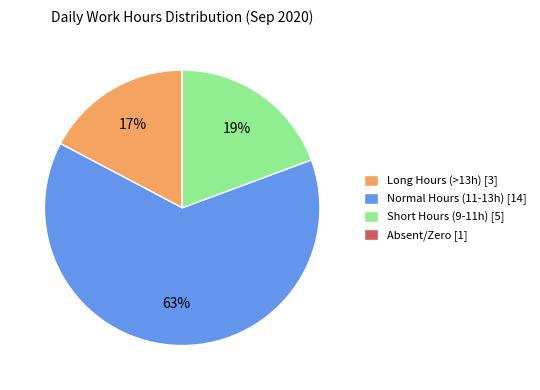

Does any single category account for the majority?

Yes